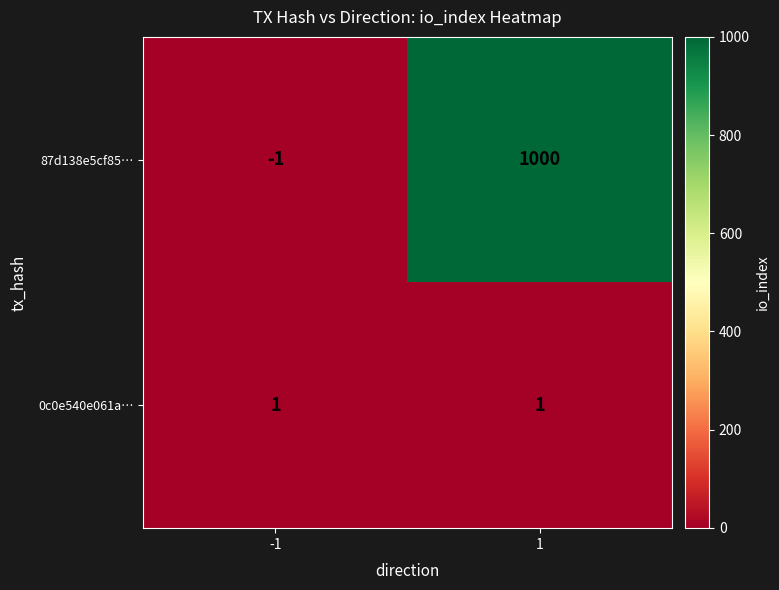

The value of 0c0e540e061a… at 1 is 1. True or false?

True